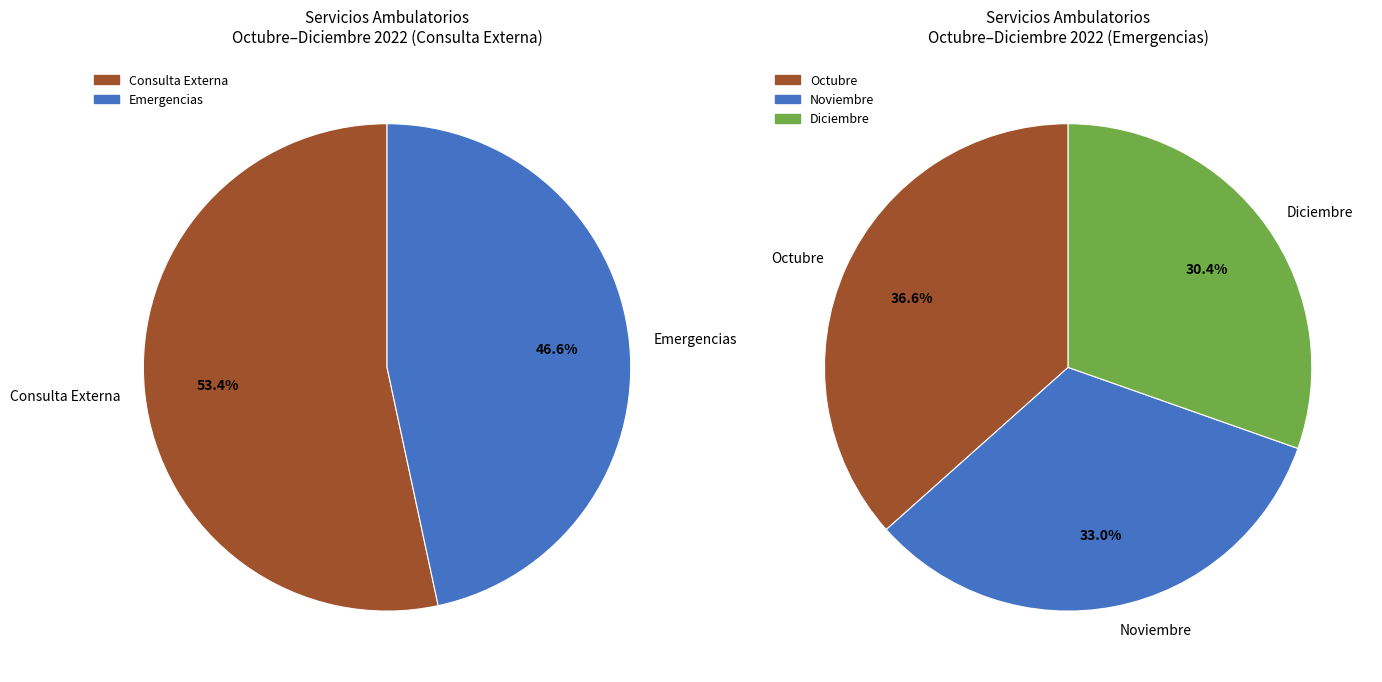

Combined, what portion of the pie is Diciembre and Octubre?

66.9%